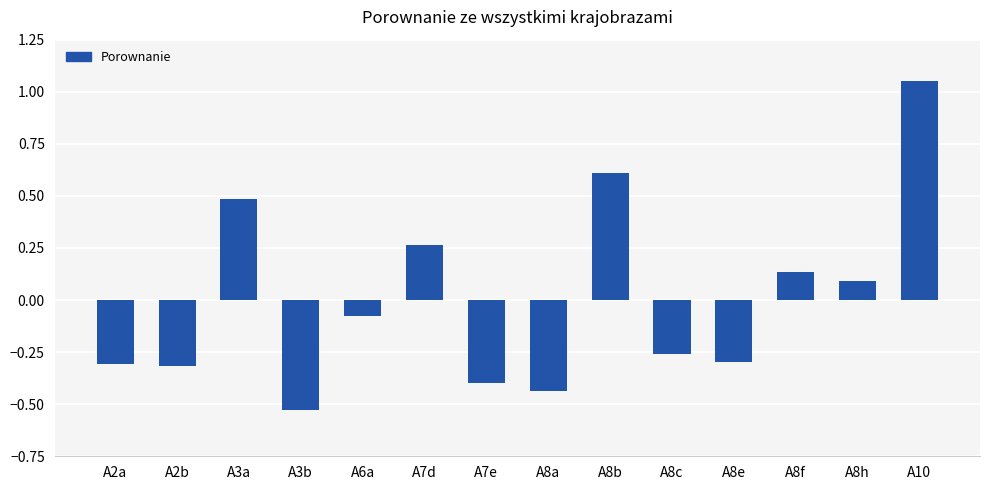

At which category does the chart reach its peak across all series?

A10